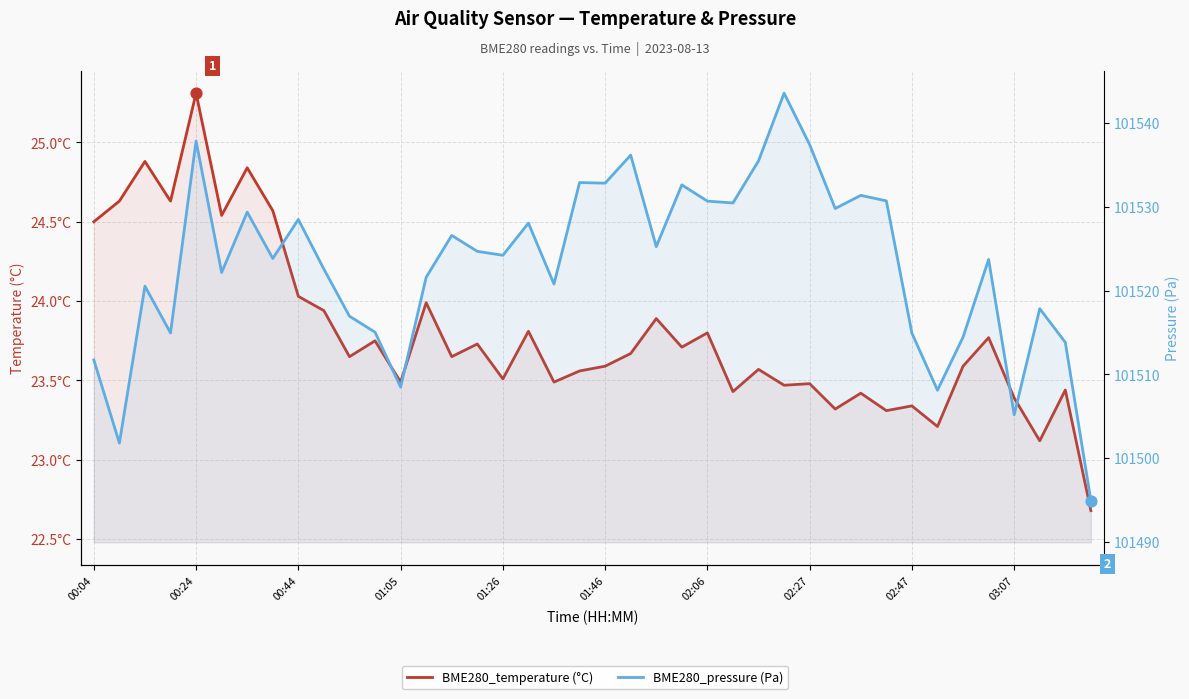

What is the total value across all series at 35?

101547.5